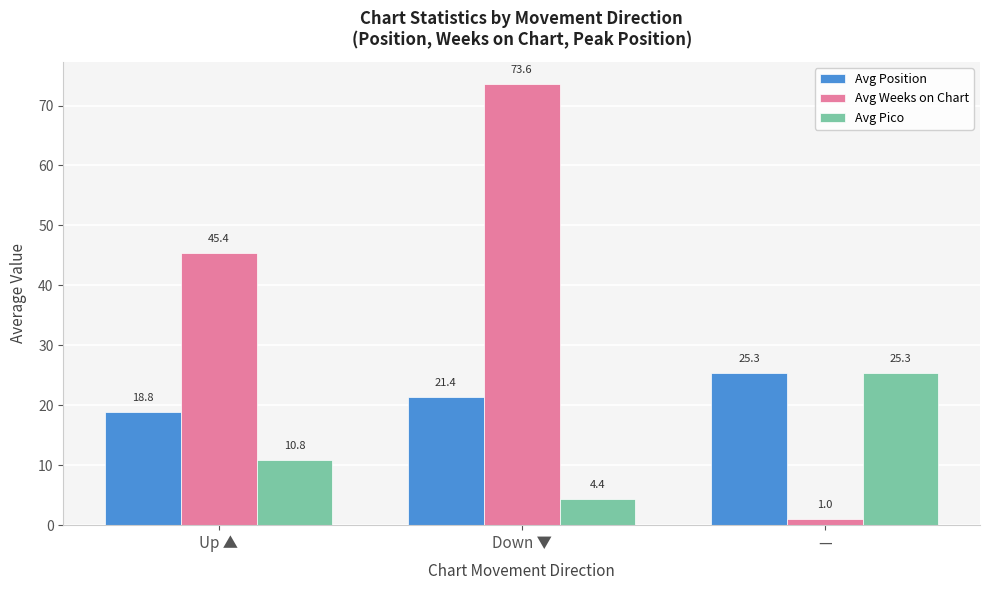

At which label does Avg Pico reach its peak?

—